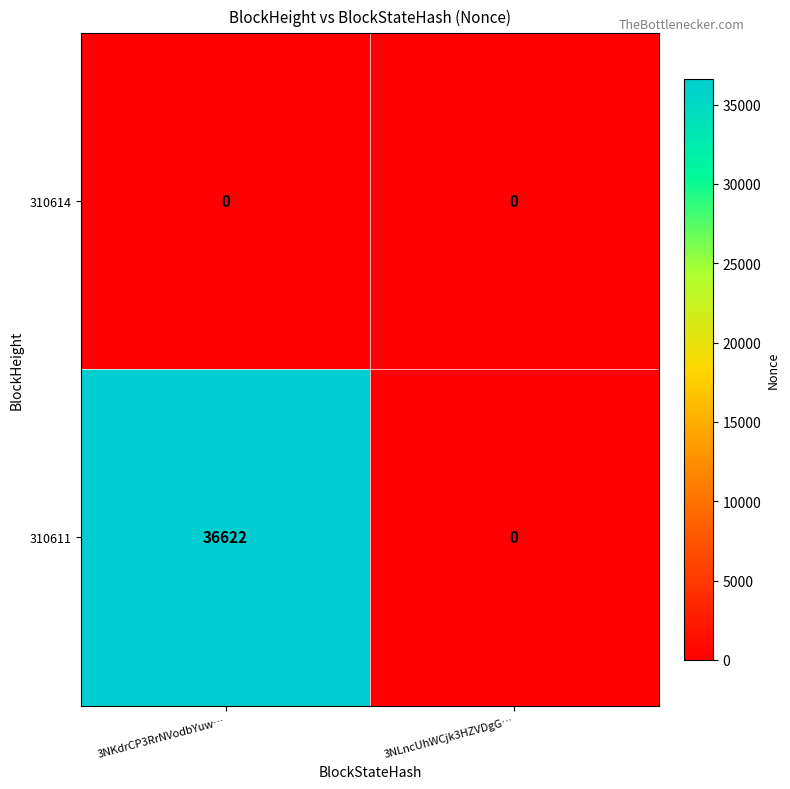

Count the number of categories in the chart.

2